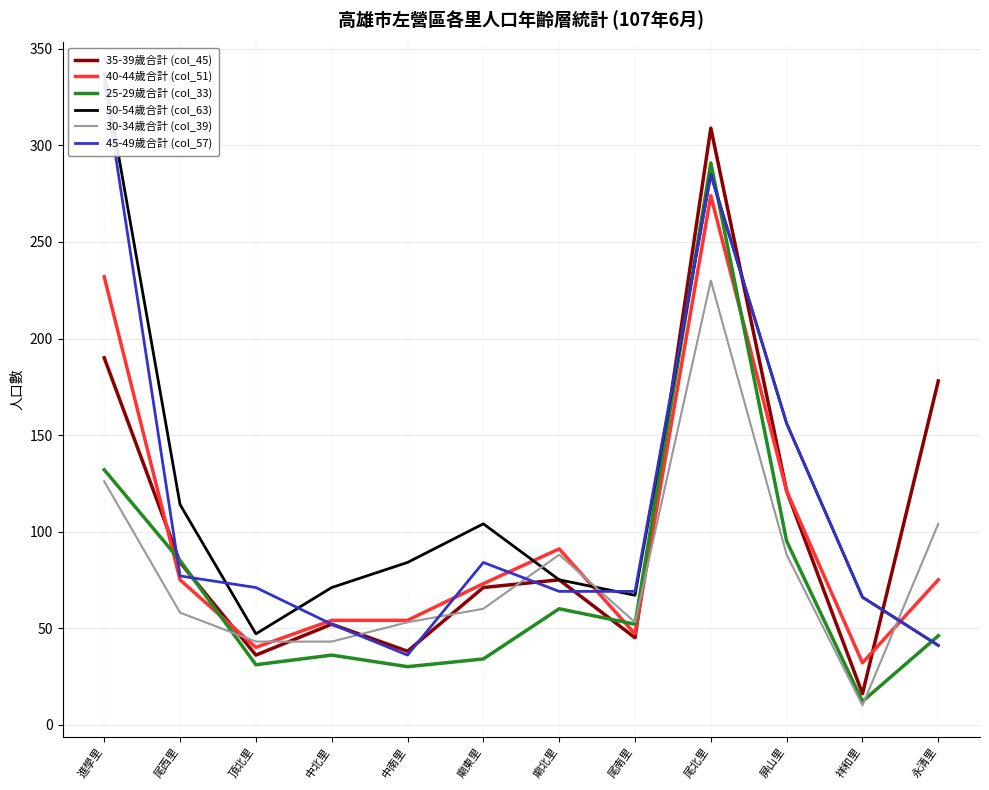

Where do 40-44歲合計 (col_51) and 45-49歲合計 (col_57) first cross each other?

頂北里 and 中北里